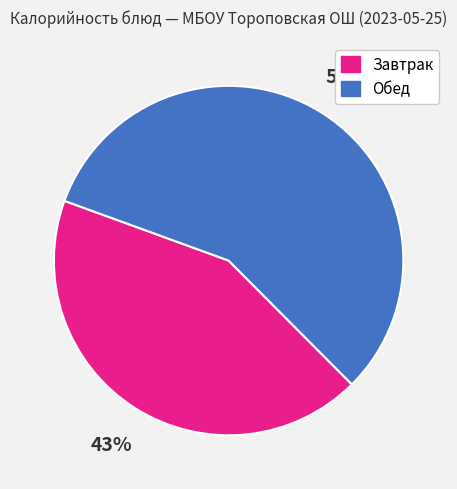

To the nearest percent, what is the average slice percentage?

50%